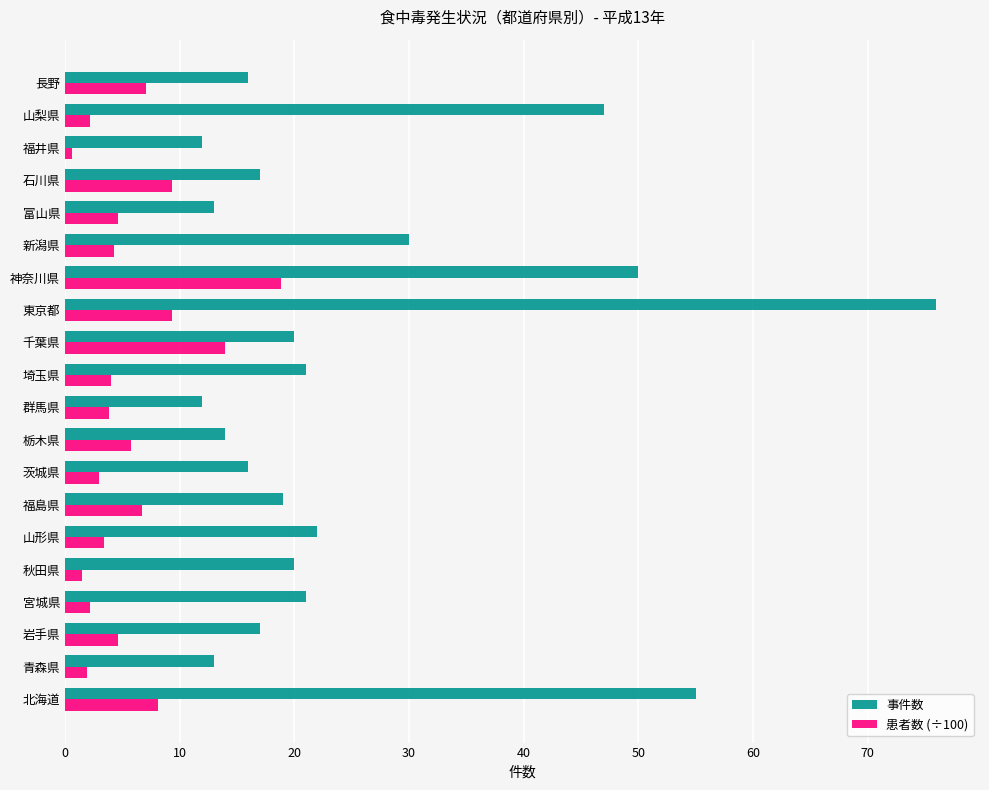

How many categories are shown in the chart?

20